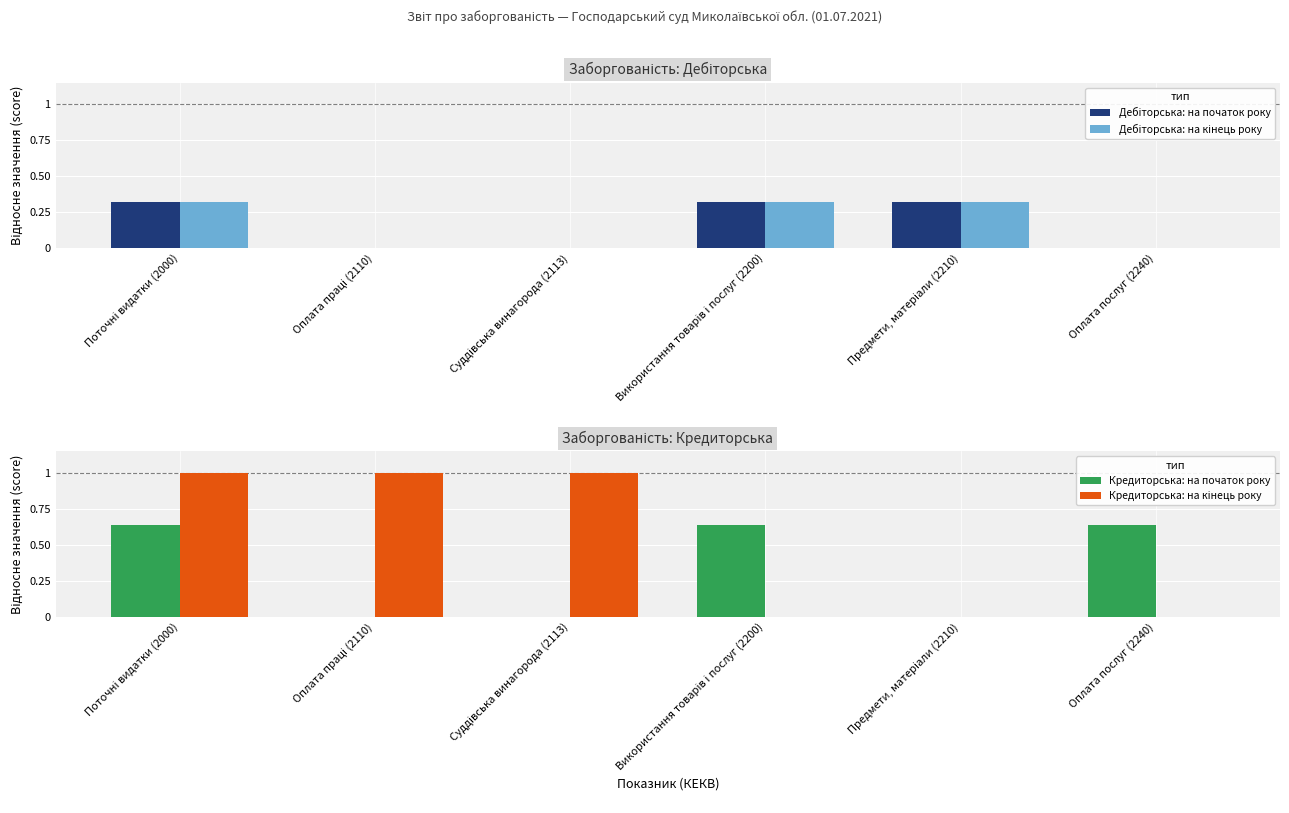

What are all the series names shown in the legend?

Дебіторська: на початок року, Дебіторська: на кінець року, Кредиторська: на початок року, Кредиторська: на кінець року